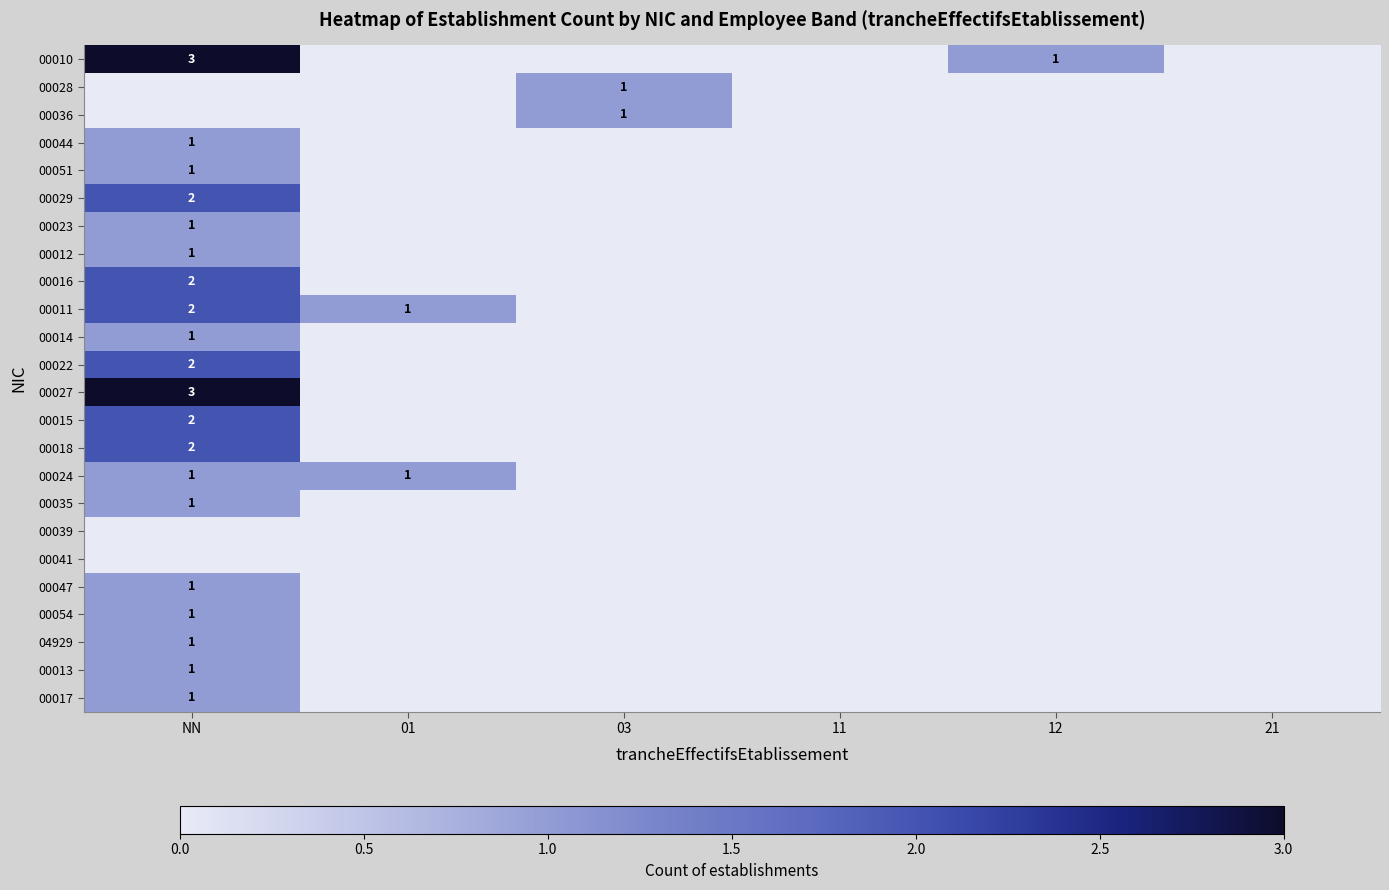

Which has a higher value, NN or 12?

NN